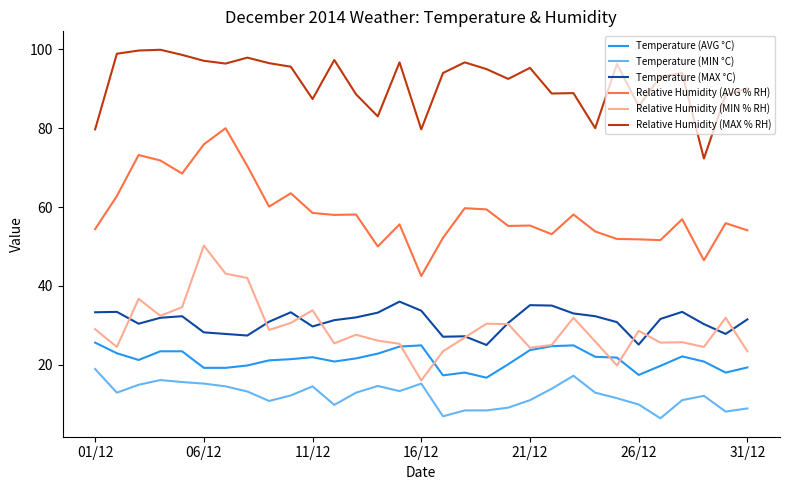

True or false: Temperature (AVG °C) and Relative Humidity (AVG % RH) cross at least once.

False